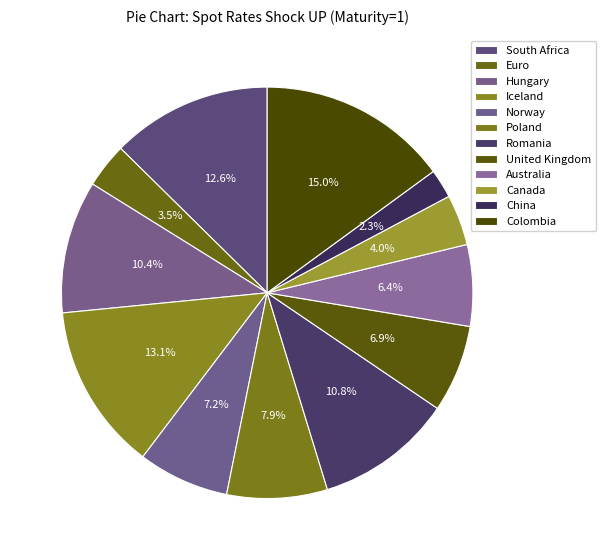

Do China and Colombia together represent more than half of the pie?

No